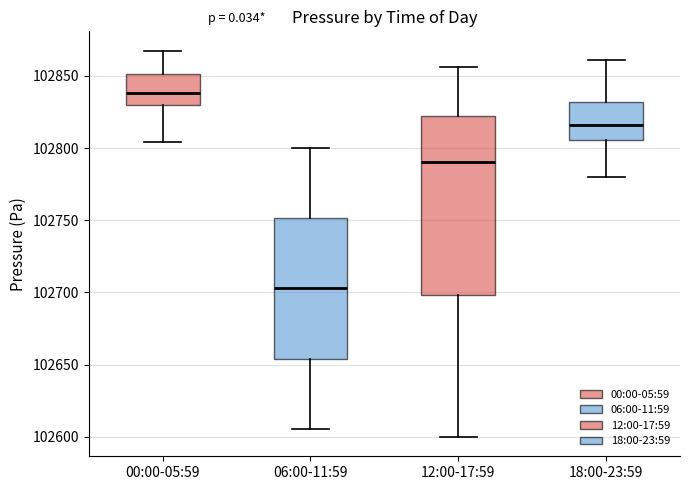

Where does the lower whisker of the box for 18:00-23:59 end on the y-axis? The values are not printed on the chart, so give them approximately, as read against the axis.

102780